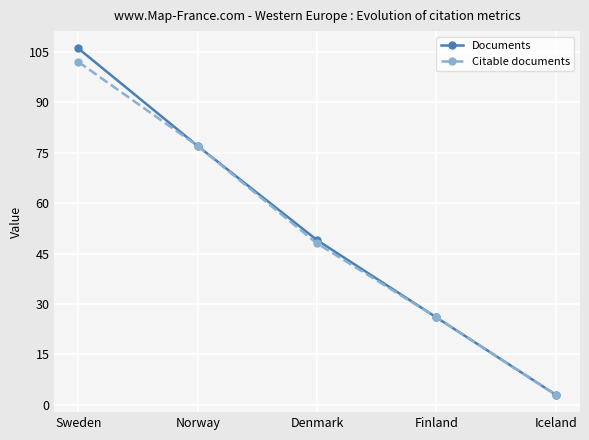

What is the total value across all series at Finland?

52